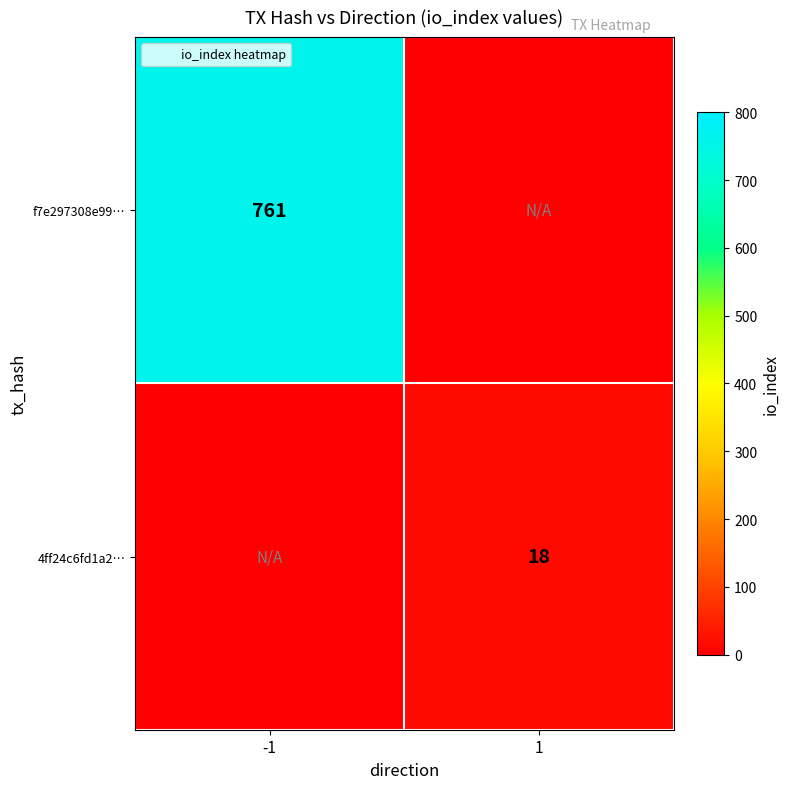

List the series in order of their overall mean, highest first.

f7e297308e99…, 4ff24c6fd1a2…